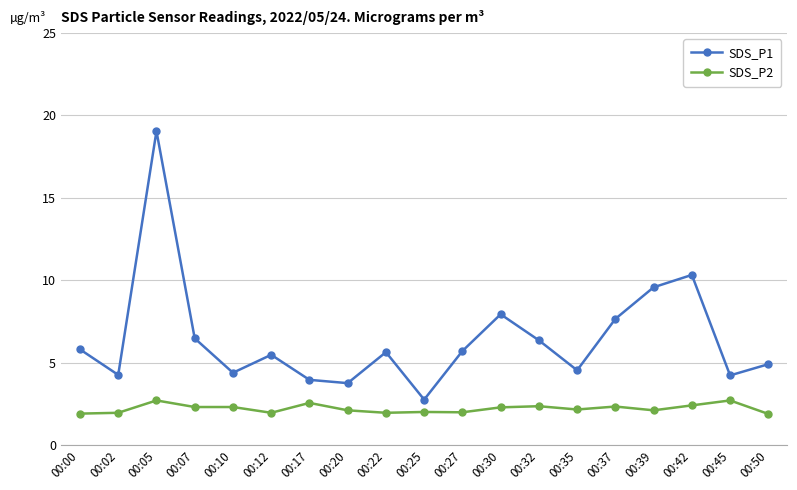

True or false: SDS_P1 and SDS_P2 cross at least once.

False